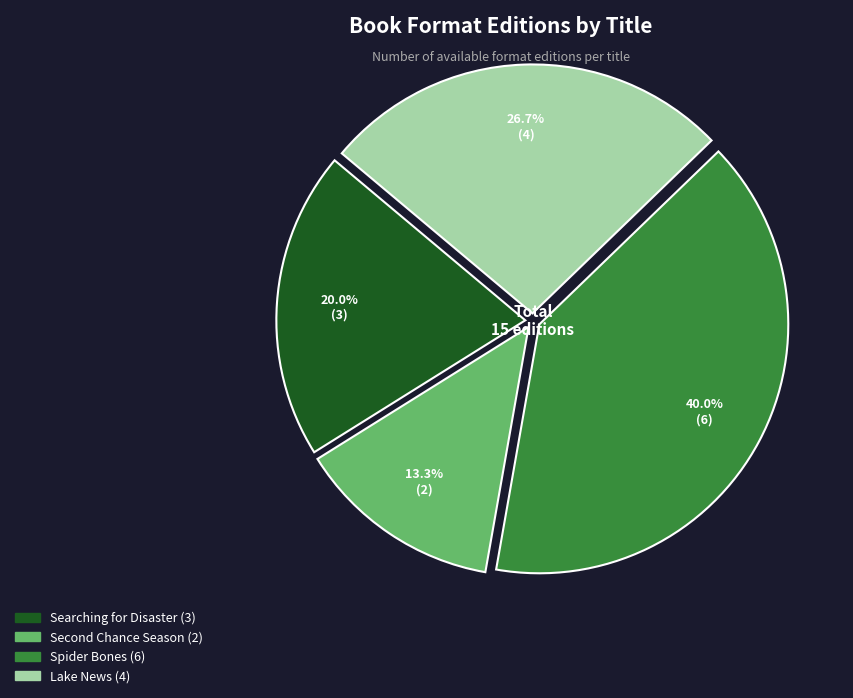

The Lake News slice represents 27% of the pie. True or false?

True